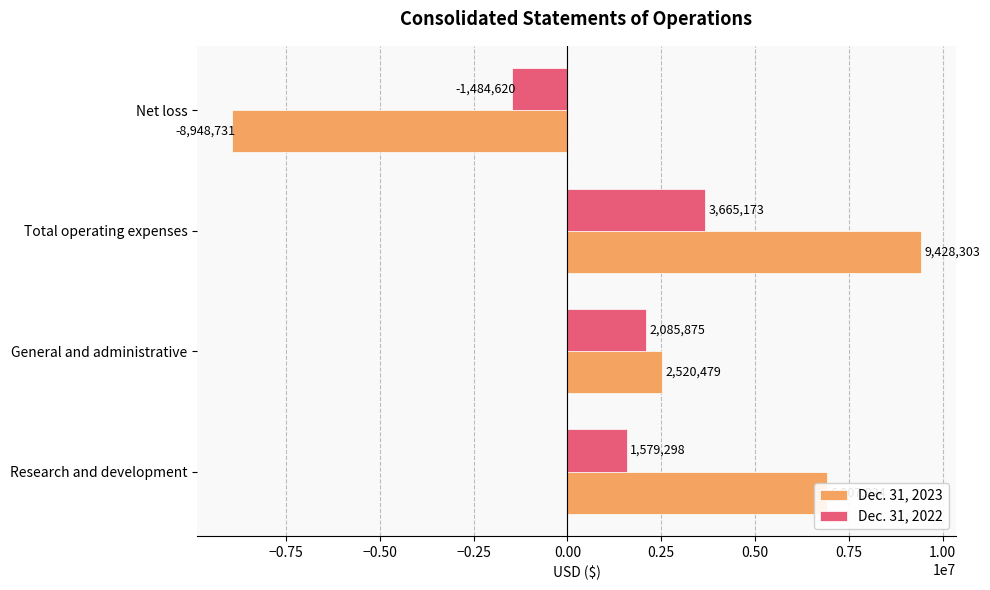

What is the spread (max minus min) of values at Net loss?

7464111